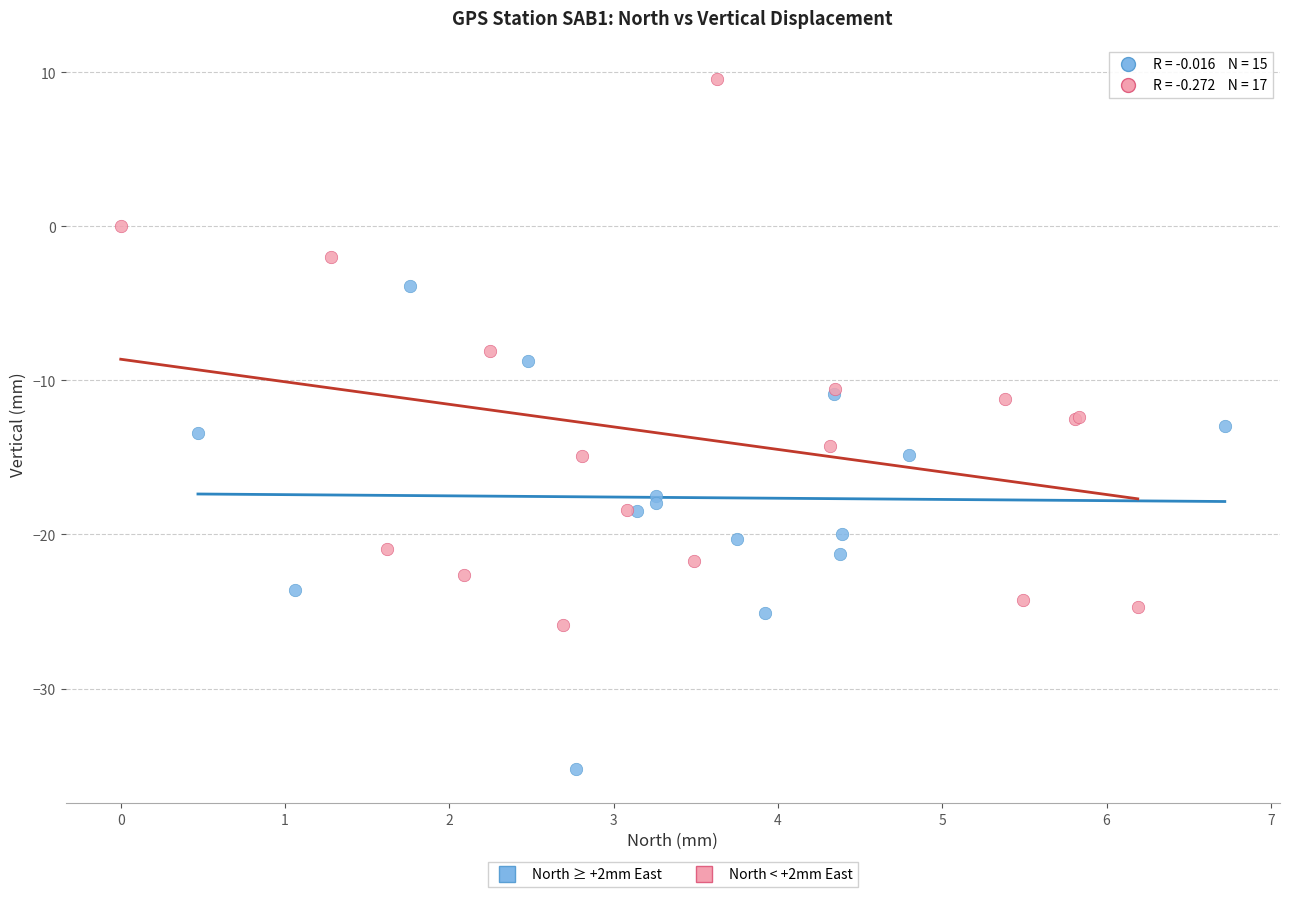

What are all the series names shown in the legend?

North ≥ +2mm East, North < +2mm East